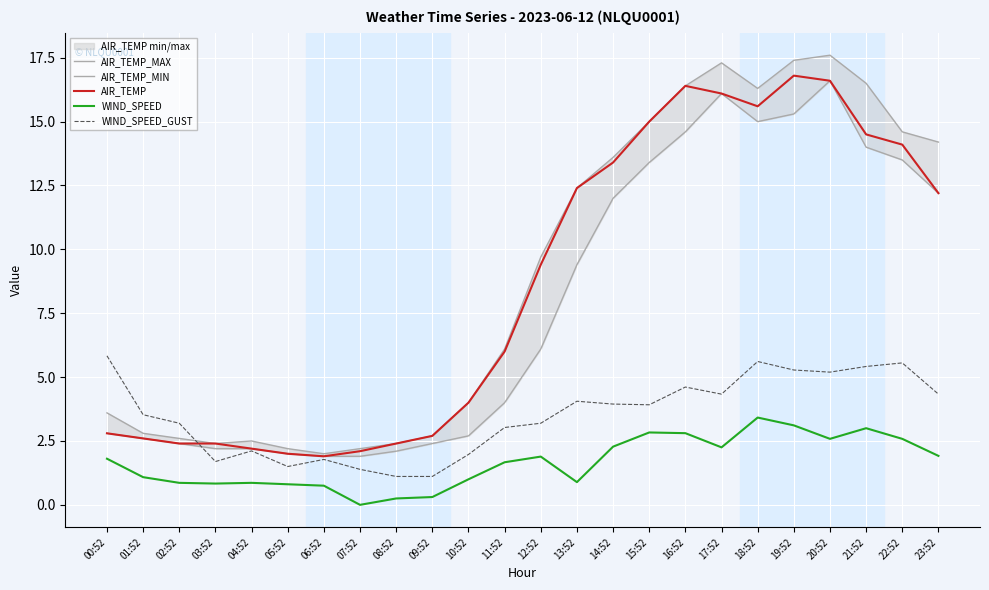

At which label does WIND_SPEED reach its minimum?

07:52